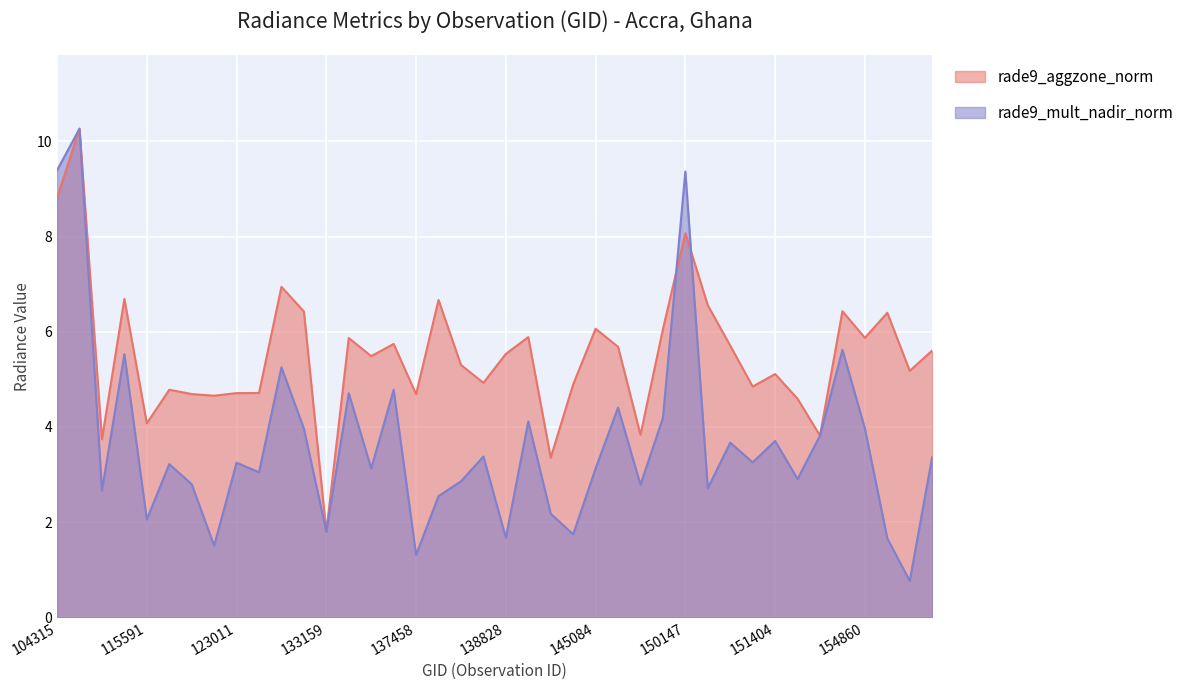

What are all the series names shown in the legend?

rade9_aggzone_norm, rade9_mult_nadir_norm